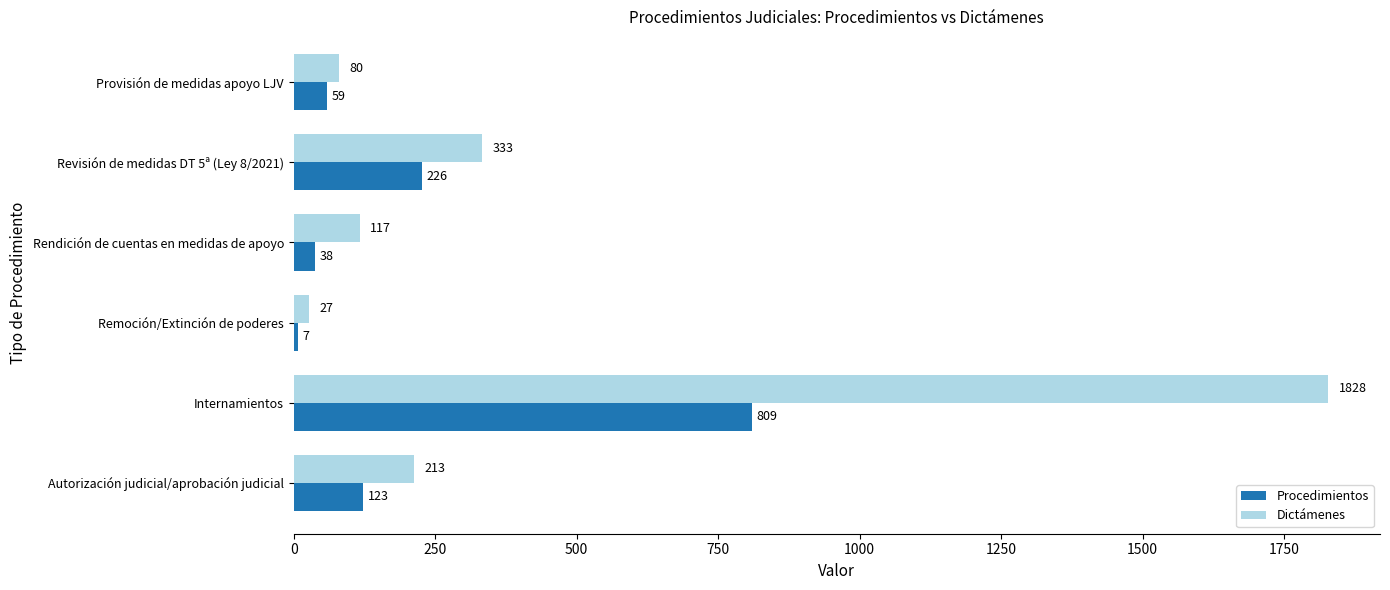

How many series are shown in this chart?

2